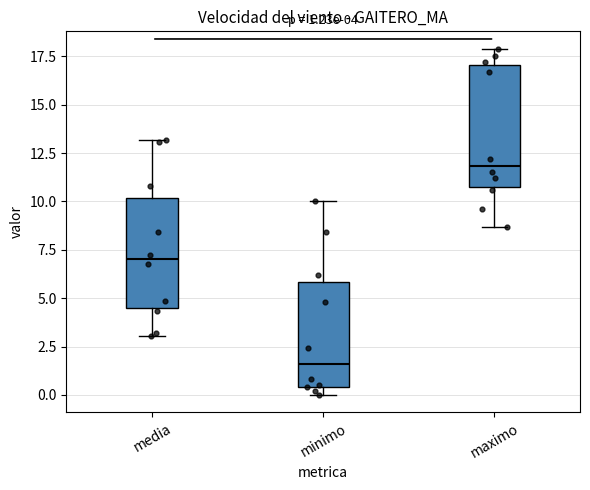

Which box is the tallest, from its lower edge to its upper edge?

maximo